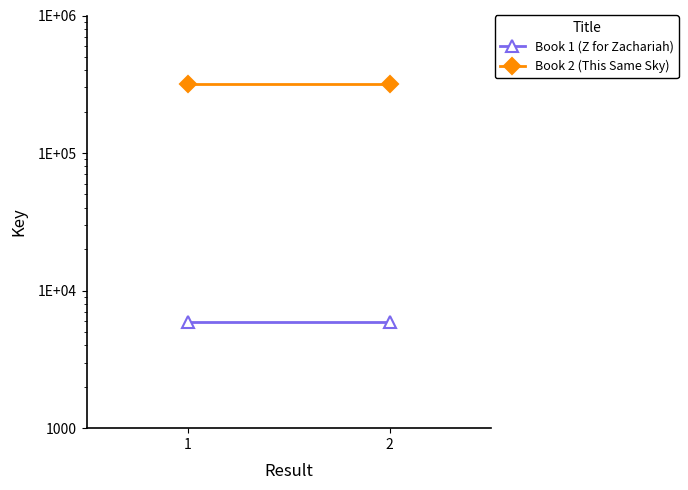

How many distinct data groups are displayed?

2